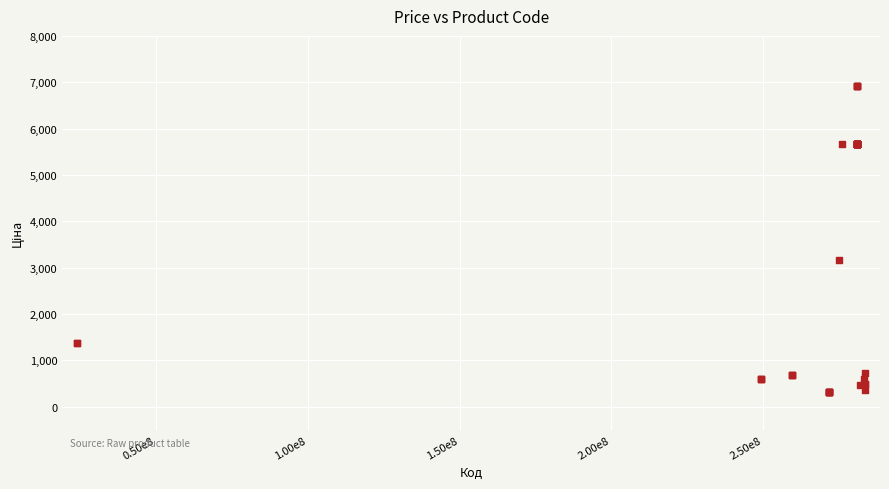

What Y value in the scatter plot is closest to 3617?

3157.9